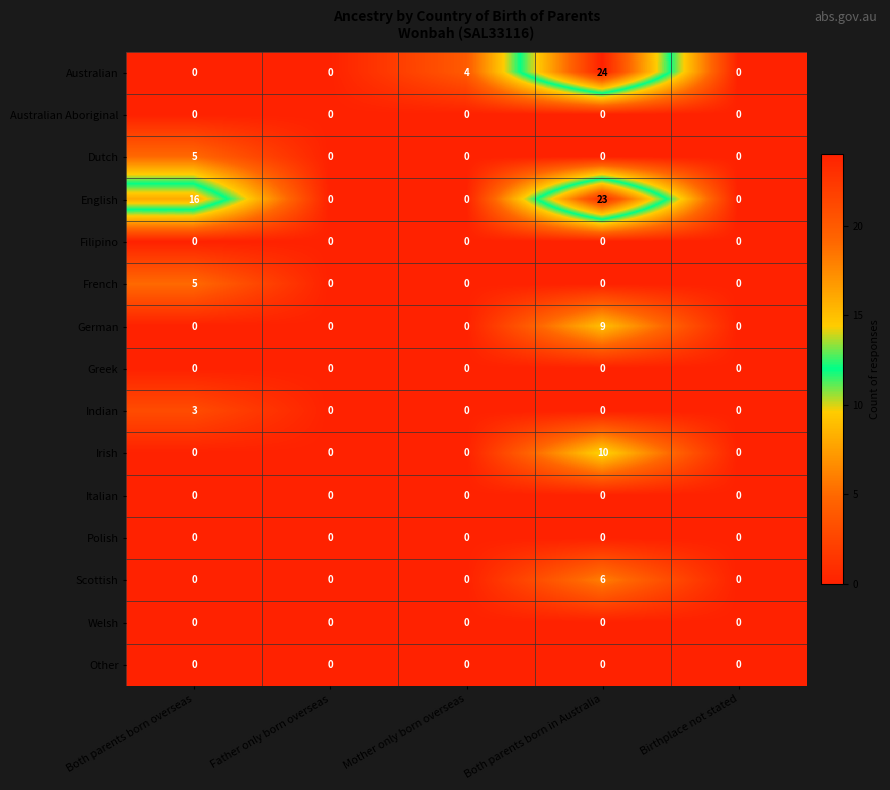

Between Both parents born in Australia and Both parents born overseas, which is larger?

Both parents born in Australia